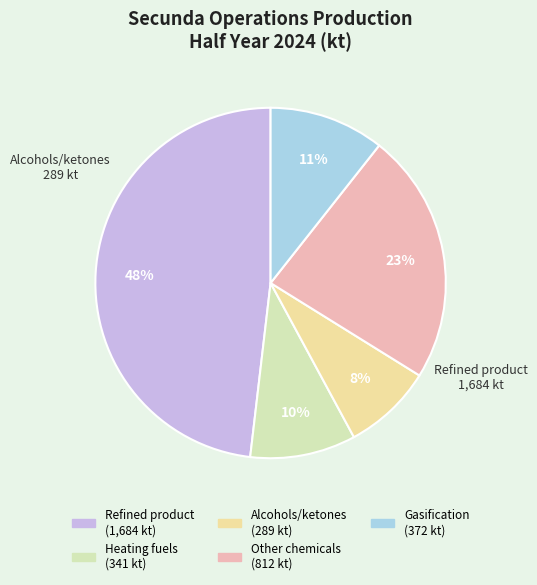

Is it true that Alcohols/ketones is 17% of the pie?

False